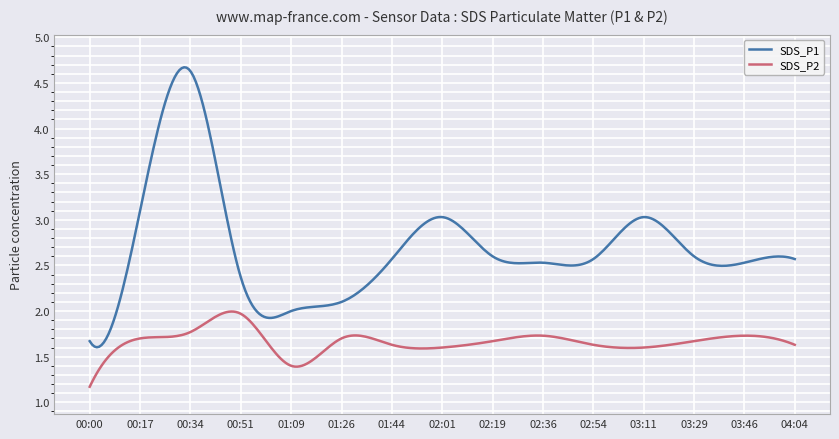

Which series has the largest range (max minus min)?

SDS_P1